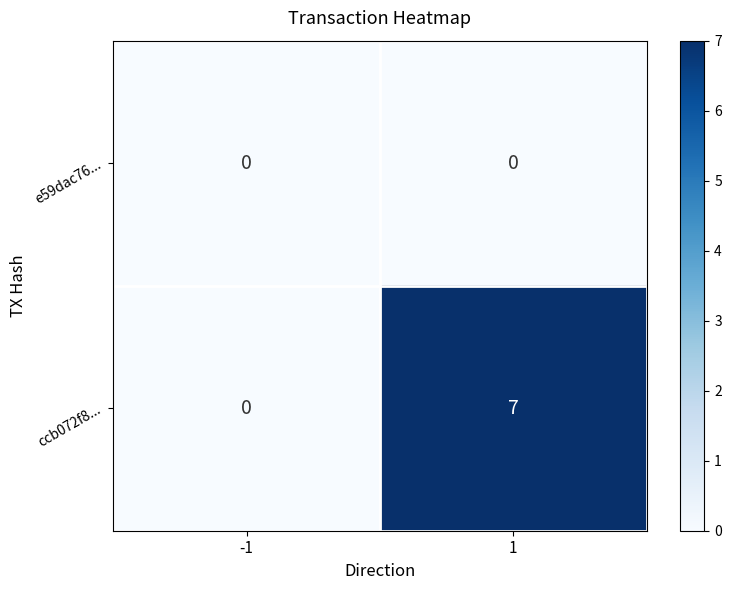

Reading left to right, what are all the values shown in this chart?

e59dac76...: -1=0	1=0
ccb072f8...: -1=0	1=7